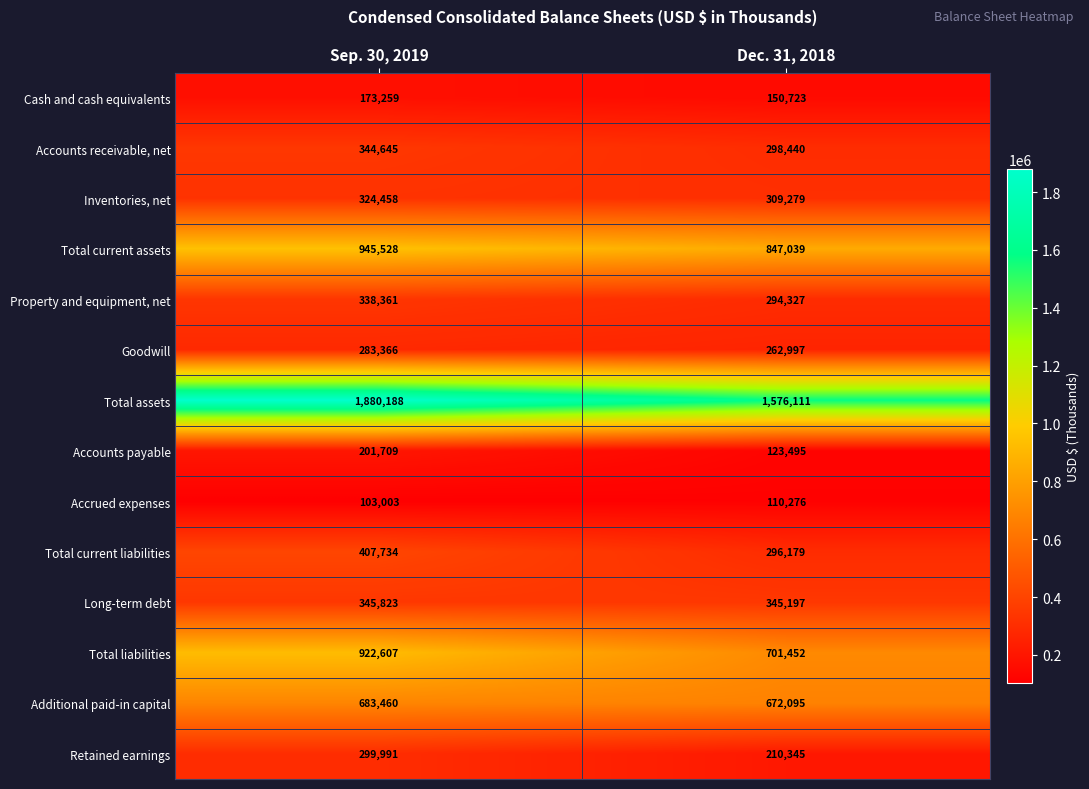

Reading left to right, transcribe all the data shown in this chart.

Cash and cash equivalents: 173259	150723
Accounts receivable, net: 344645	298440
Inventories, net: 324458	309279
Total current assets: 945528	847039
Property and equipment, net: 338361	294327
Goodwill: 283366	262997
Total assets: 1880188	1576111
Accounts payable: 201709	123495
Accrued expenses: 103003	110276
Total current liabilities: 407734	296179
Long-term debt: 345823	345197
Total liabilities: 922607	701452
Additional paid-in capital: 683460	672095
Retained earnings: 299991	210345